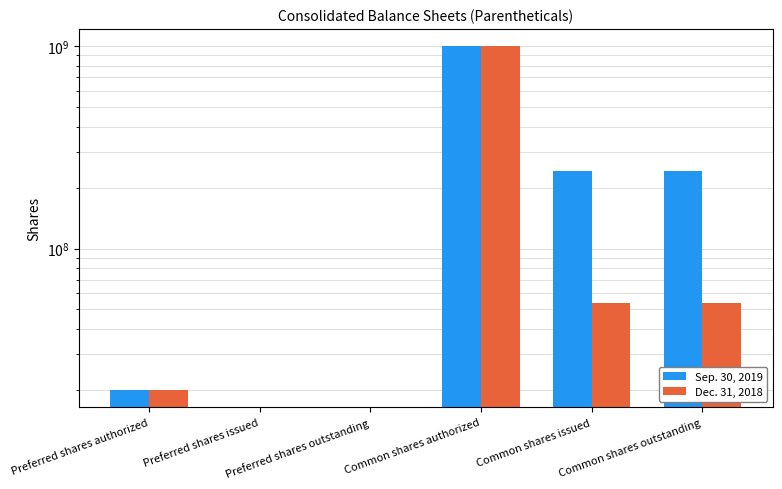

Does the chart contain stacked bars?

No